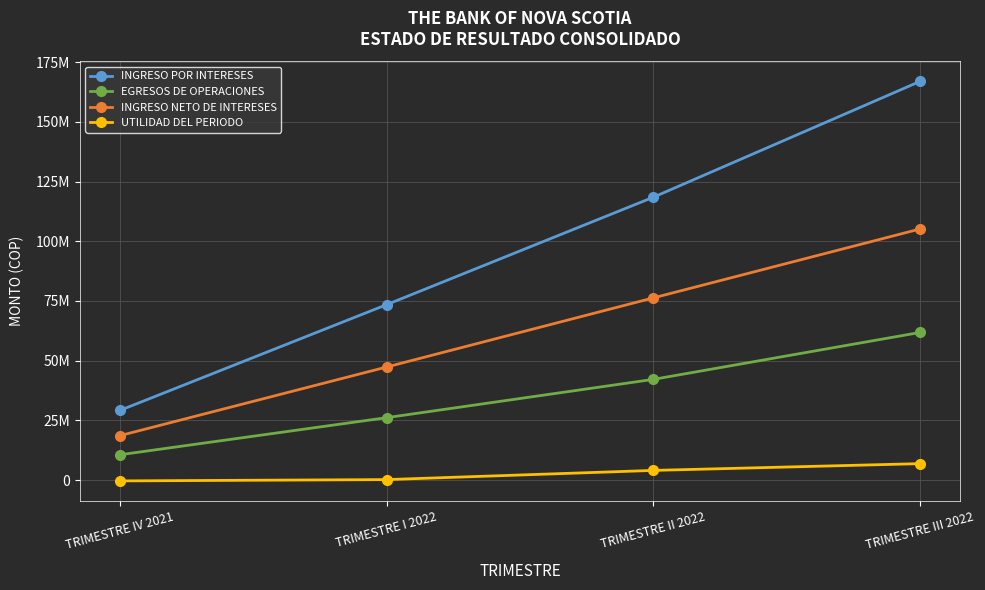

What are all the series names shown in the legend?

INGRESO POR INTERESES, EGRESOS DE OPERACIONES, INGRESO NETO DE INTERESES, UTILIDAD DEL PERIODO